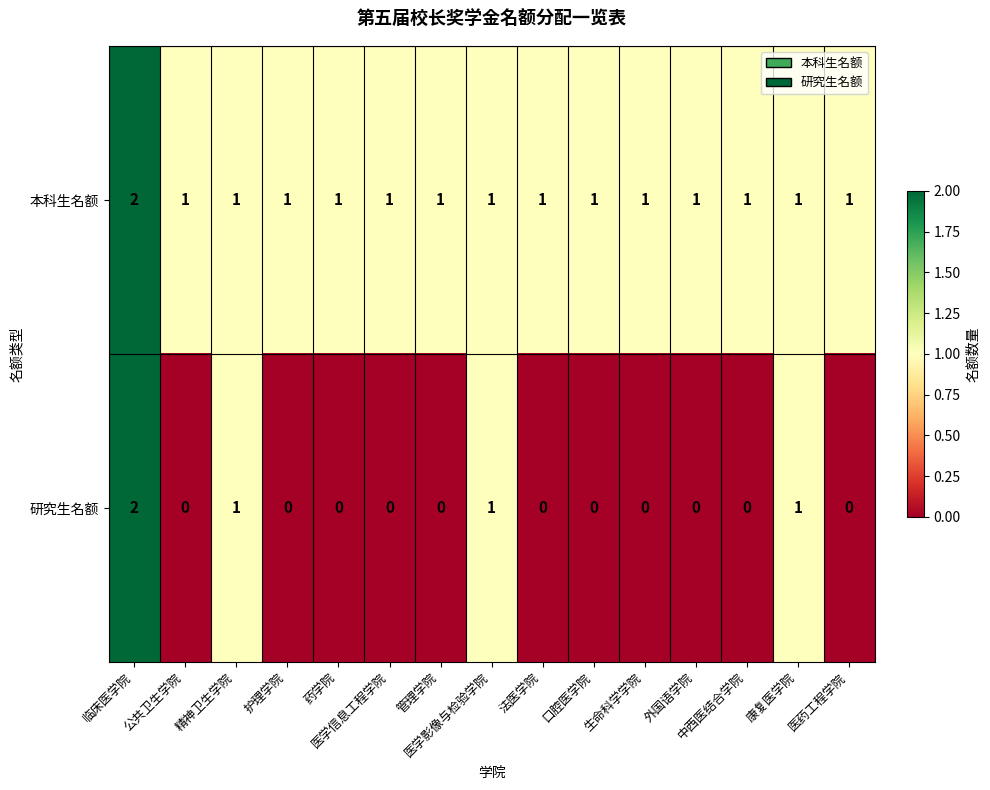

Which series has the widest spread of values?

研究生名额